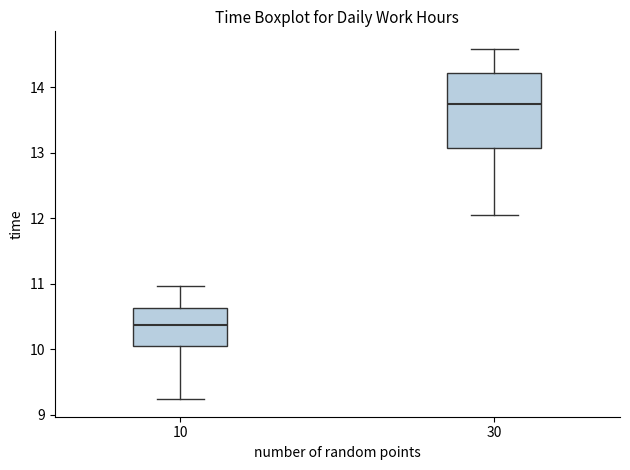

Which box has the lowest median line?

10